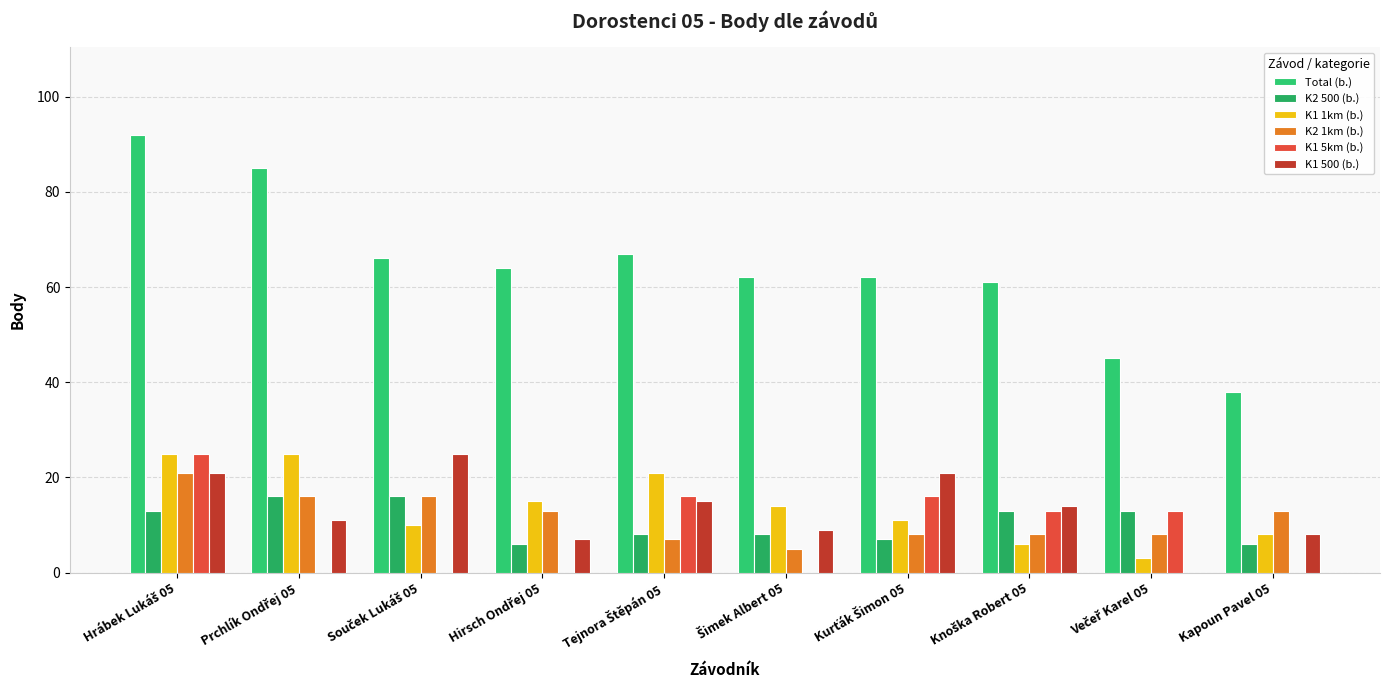

Reading right to left, transcribe all the data shown in this chart.

Total (b.): Kapoun Pavel 05=38	Večeř Karel 05=45	Knoška Robert 05=61	Kurťák Šimon 05=62	Šimek Albert 05=62	Tejnora Štěpán 05=67	Hirsch Ondřej 05=64	Souček Lukáš 05=66	Prchlík Ondřej 05=85	Hrábek Lukáš 05=92
K2 500 (b.): Kapoun Pavel 05=6	Večeř Karel 05=13	Knoška Robert 05=13	Kurťák Šimon 05=7	Šimek Albert 05=8	Tejnora Štěpán 05=8	Hirsch Ondřej 05=6	Souček Lukáš 05=16	Prchlík Ondřej 05=16	Hrábek Lukáš 05=13
K1 1km (b.): Kapoun Pavel 05=8	Večeř Karel 05=3	Knoška Robert 05=6	Kurťák Šimon 05=11	Šimek Albert 05=14	Tejnora Štěpán 05=21	Hirsch Ondřej 05=15	Souček Lukáš 05=10	Prchlík Ondřej 05=25	Hrábek Lukáš 05=25
K2 1km (b.): Kapoun Pavel 05=13	Večeř Karel 05=8	Knoška Robert 05=8	Kurťák Šimon 05=8	Šimek Albert 05=5	Tejnora Štěpán 05=7	Hirsch Ondřej 05=13	Souček Lukáš 05=16	Prchlík Ondřej 05=16	Hrábek Lukáš 05=21
K1 5km (b.): Kapoun Pavel 05=0	Večeř Karel 05=13	Knoška Robert 05=13	Kurťák Šimon 05=16	Šimek Albert 05=0	Tejnora Štěpán 05=16	Hirsch Ondřej 05=0	Souček Lukáš 05=0	Prchlík Ondřej 05=0	Hrábek Lukáš 05=25
K1 500 (b.): Kapoun Pavel 05=8	Večeř Karel 05=0	Knoška Robert 05=14	Kurťák Šimon 05=21	Šimek Albert 05=9	Tejnora Štěpán 05=15	Hirsch Ondřej 05=7	Souček Lukáš 05=25	Prchlík Ondřej 05=11	Hrábek Lukáš 05=21